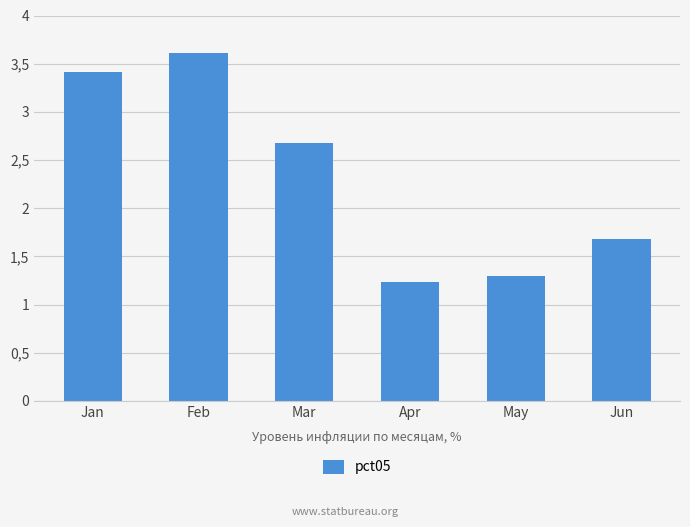

Reading right to left, extract all data points from this chart.

1.7	1.3	1.2	2.7	3.6	3.4